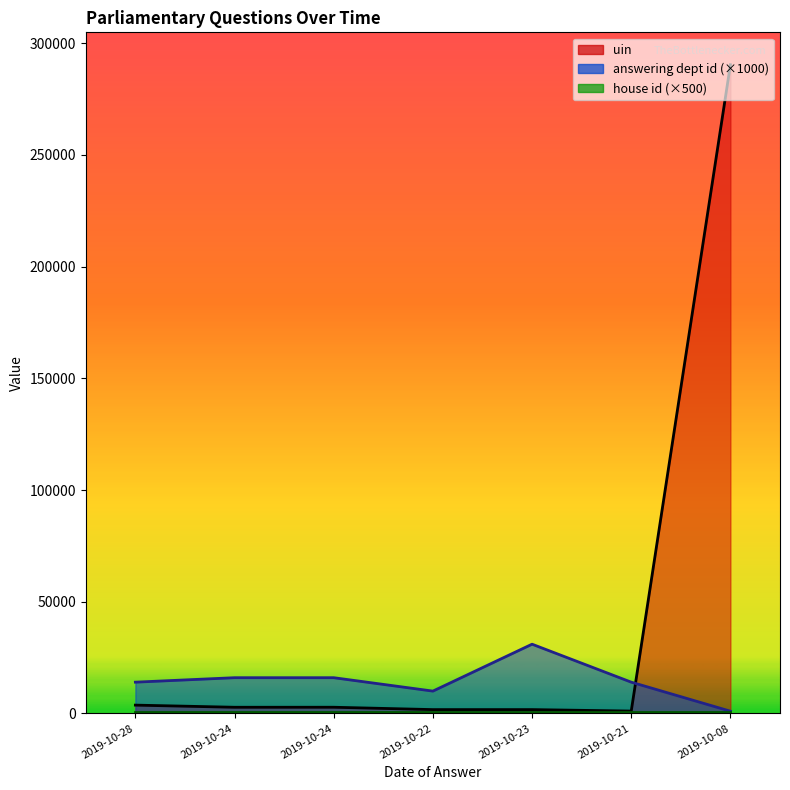

What is the value of the answering dept id point at the 3rd from the left?

16000